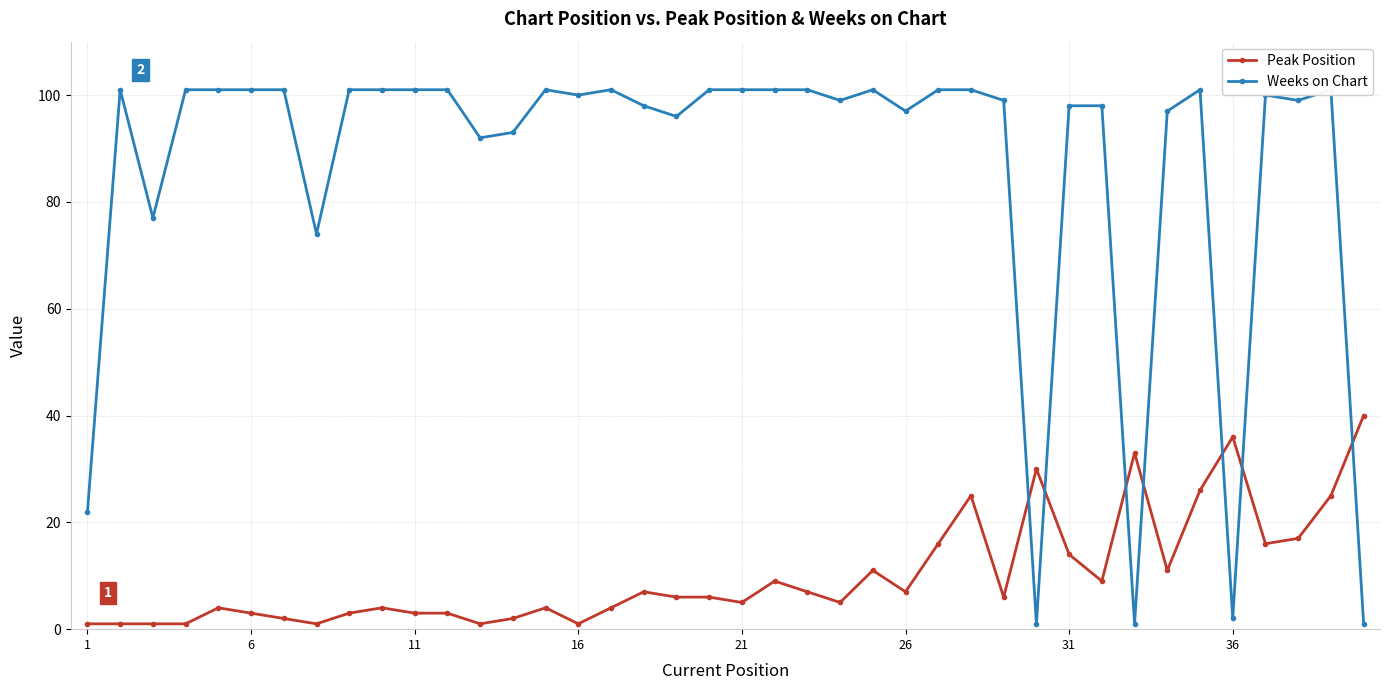

True or false: Peak Position has a value of 1 at 16.

True